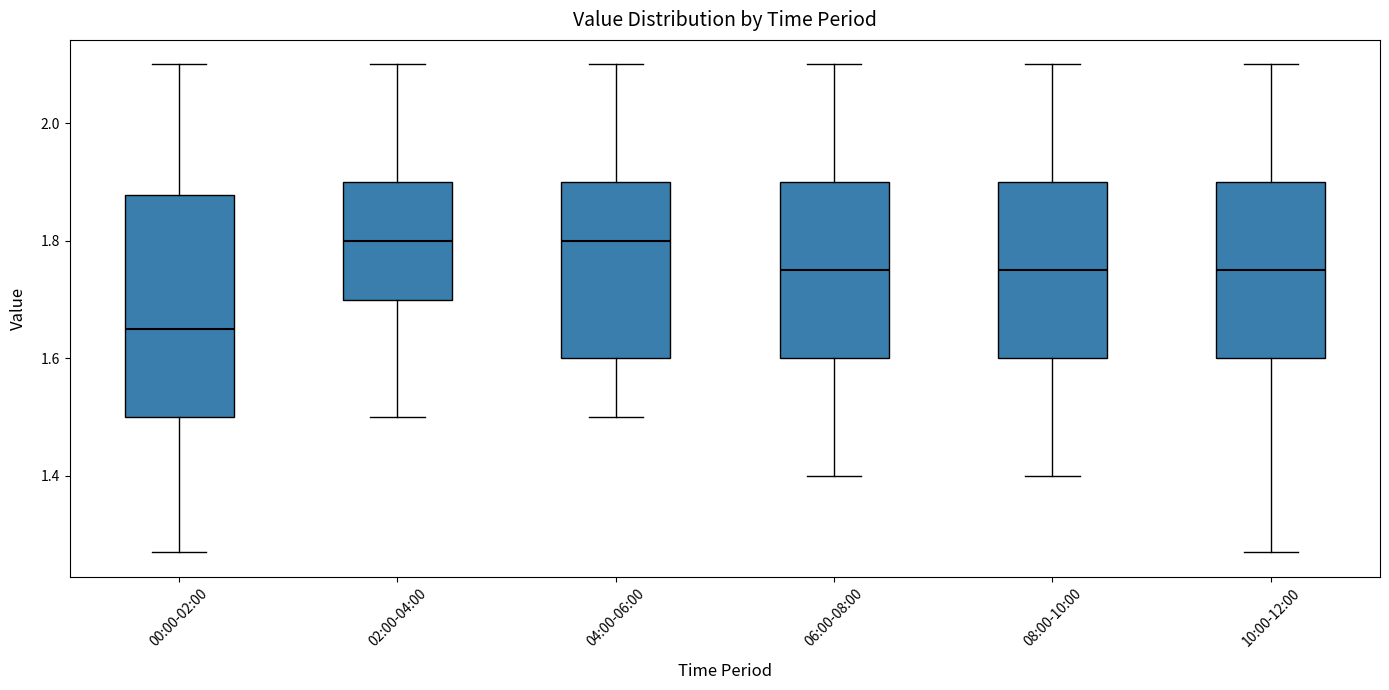

Which box has the lowest median line?

00:00-02:00